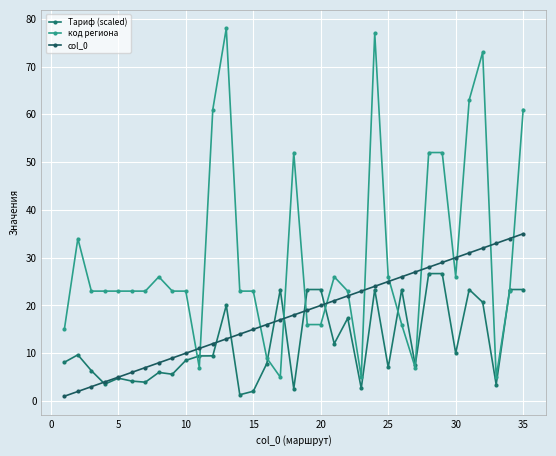

How many lines are shown in the chart?

3